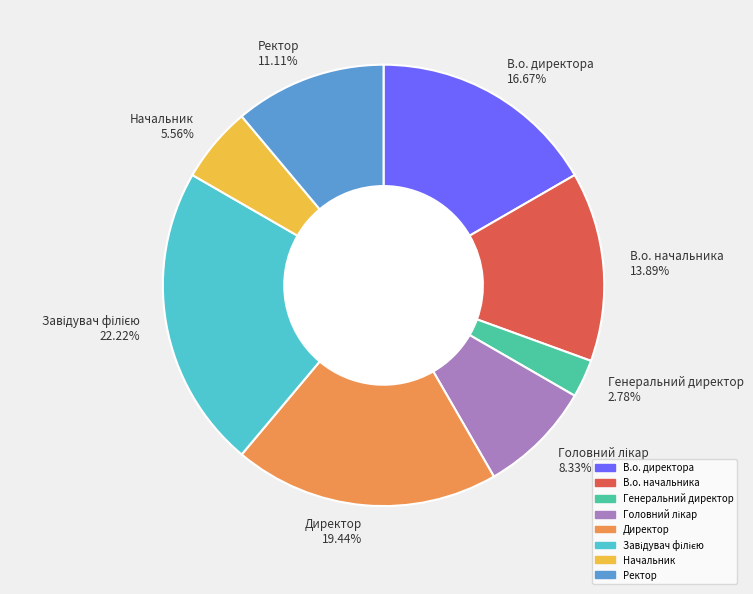

To the nearest percent, what portion does В.о. начальника represent?

14%